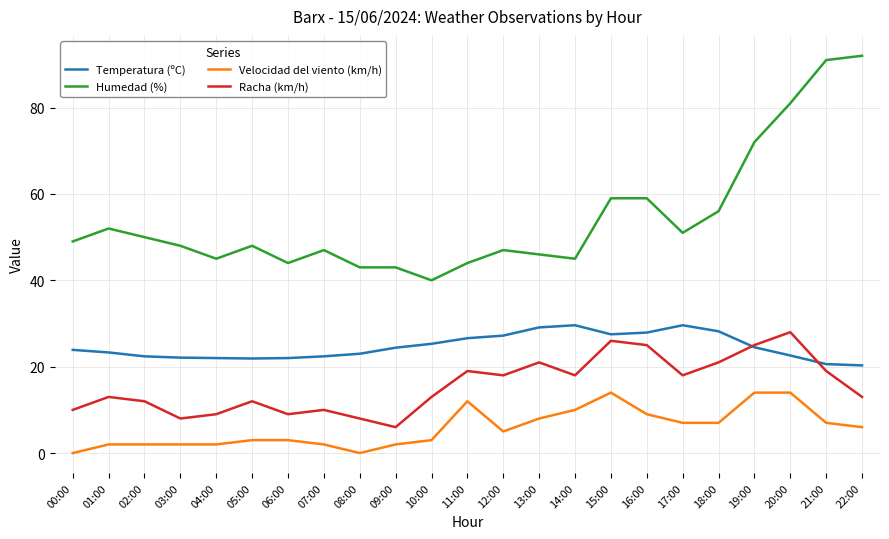

True or false: Humedad (%) has more than 1 points higher than both neighbors.

True